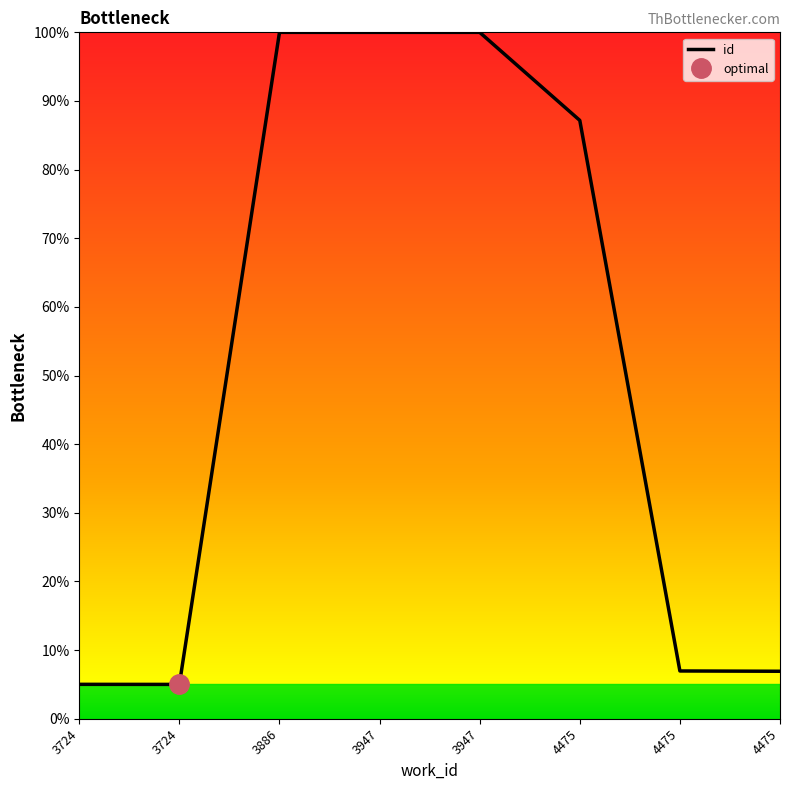

Is it true that the value at 4475 is 0.0?

False